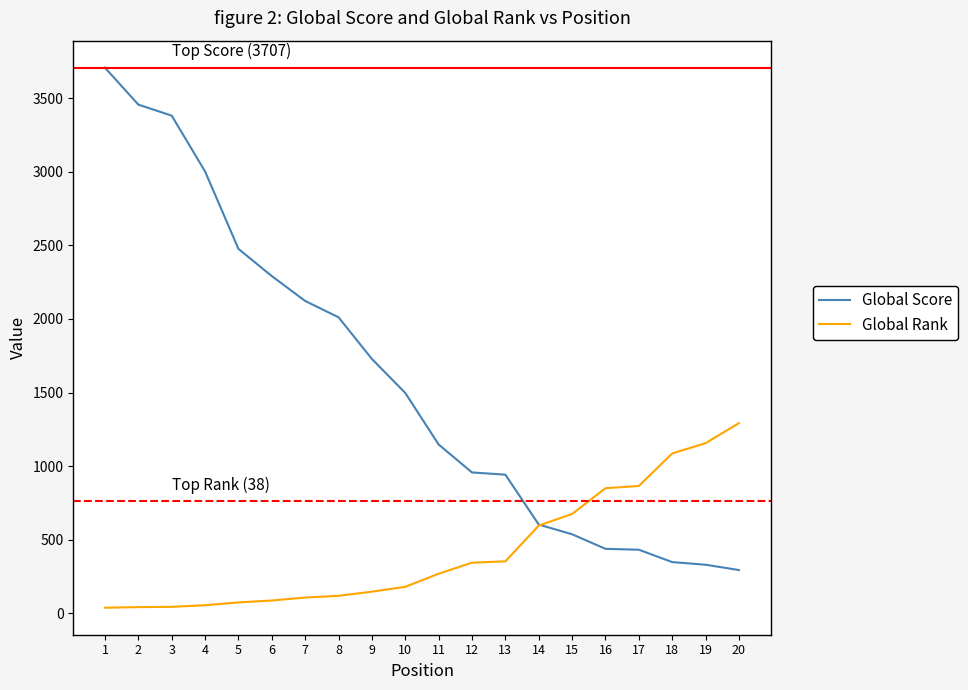

What is the spread (max minus min) of values at 18?

738